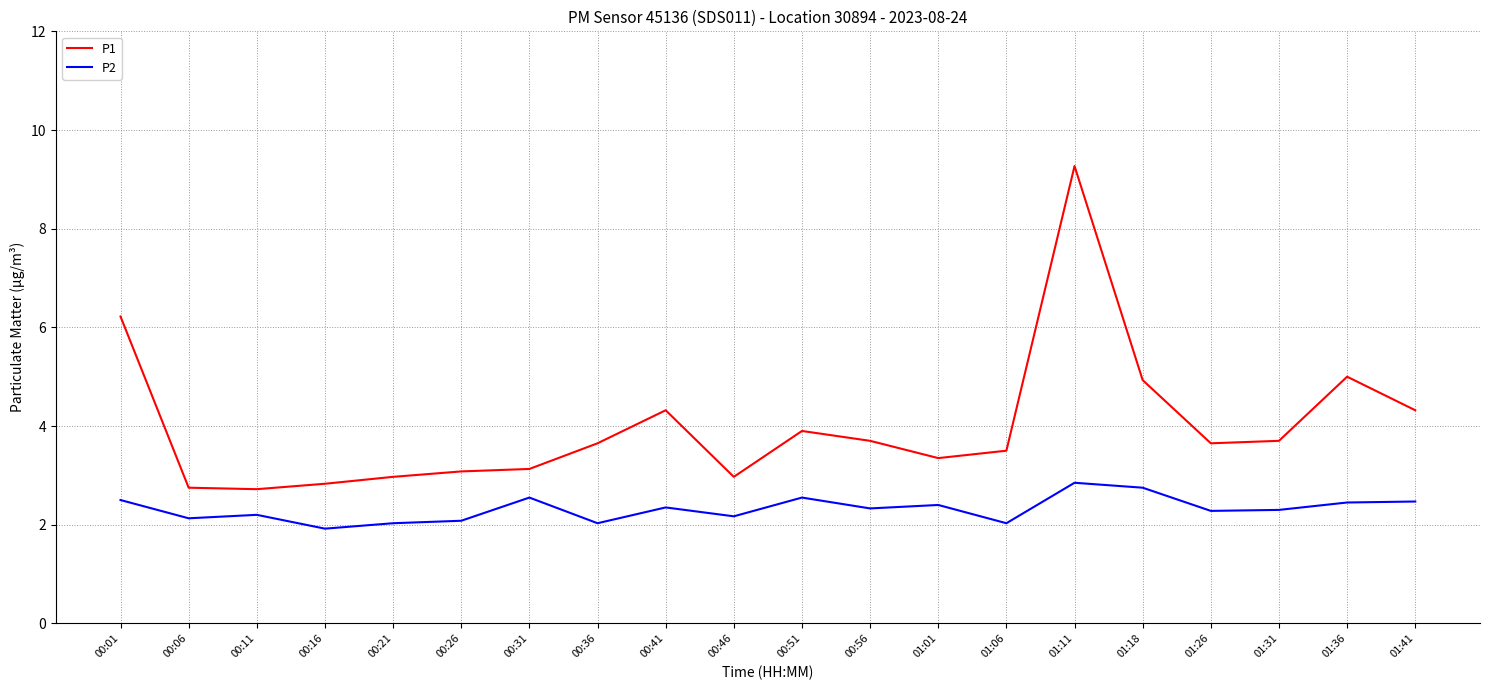

Which series has the widest spread of values?

P1